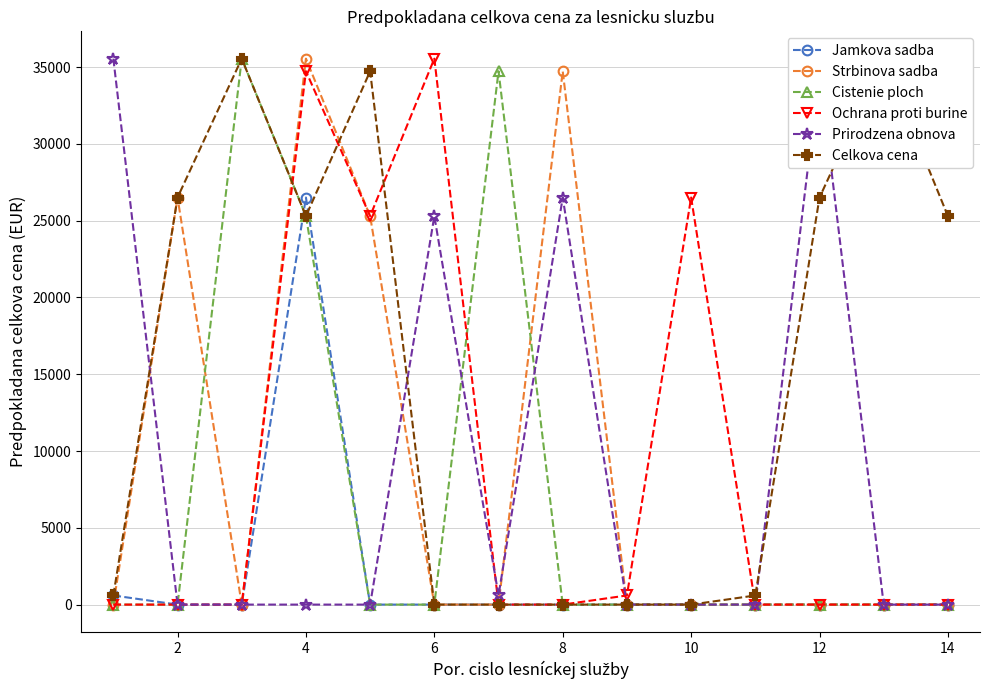

True or false: Jamkova sadba and Ochrana proti burine cross at least once.

False